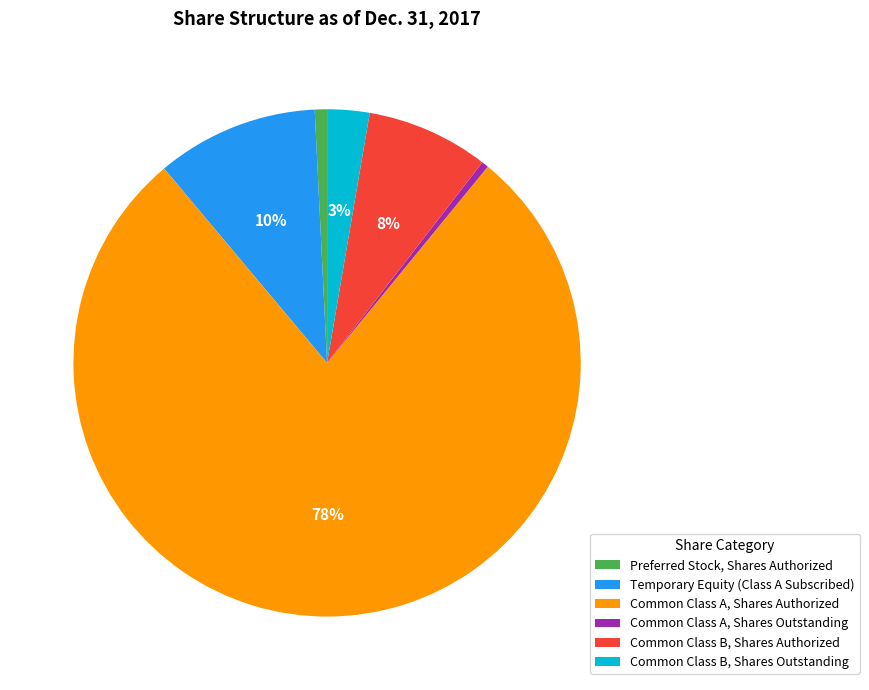

Rank the categories by value from lowest to highest.

Common Class A, Shares Outstanding, Preferred Stock, Shares Authorized, Common Class B, Shares Outstanding, Common Class B, Shares Authorized, Temporary Equity (Class A Subscribed), Common Class A, Shares Authorized